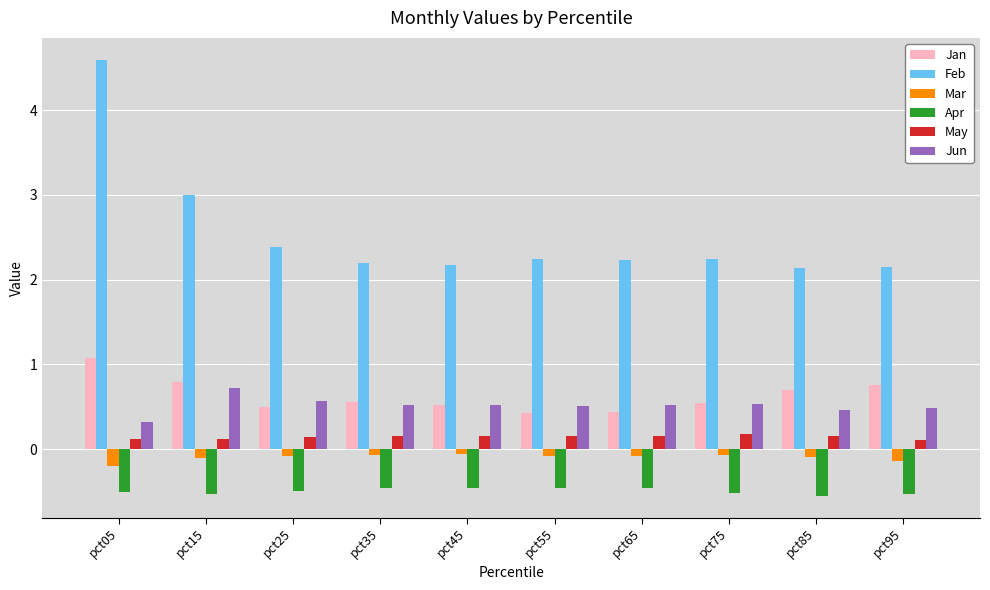

What is the average value of the Apr series?

-0.5